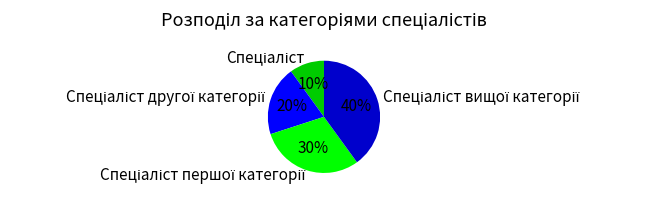

Is there a majority slice in this chart?

No